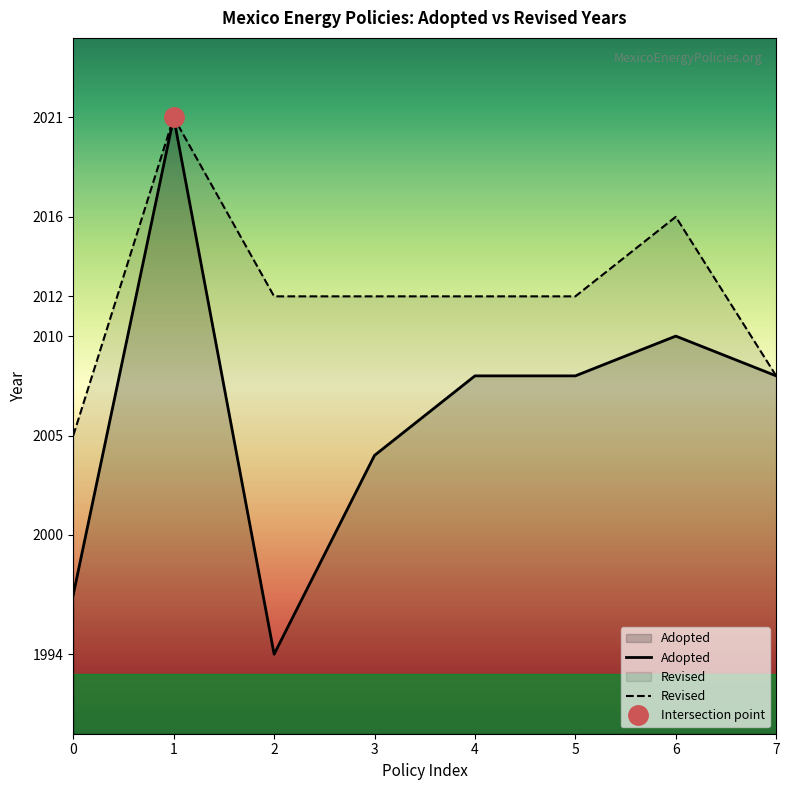

Is it true that Revised equals 1323 at 6?

False